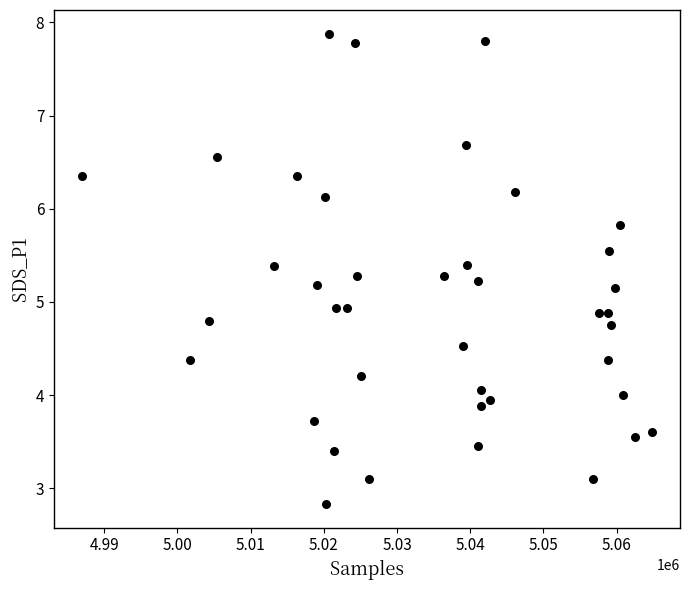

What is the range of X values (max minus min)?

77729.0